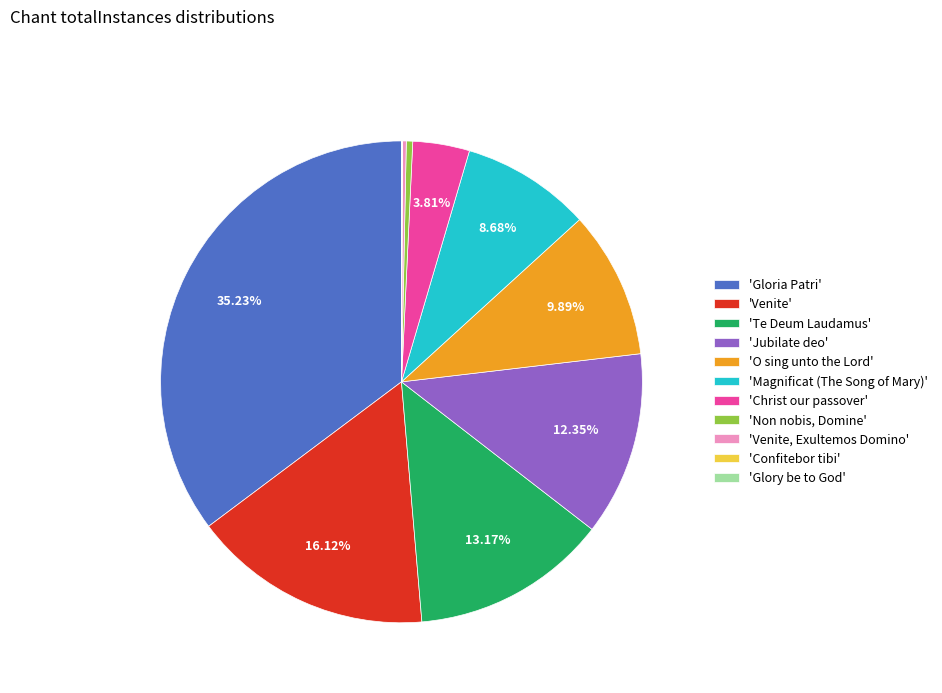

Is there a majority slice in this chart?

No